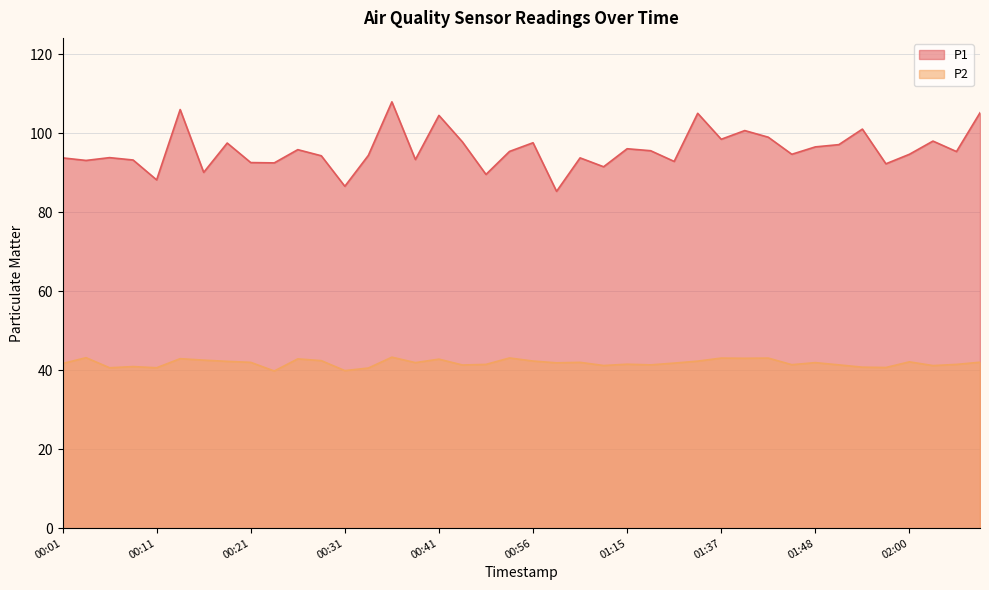

True or false: P2 has more than 2 interior local peaks.

True